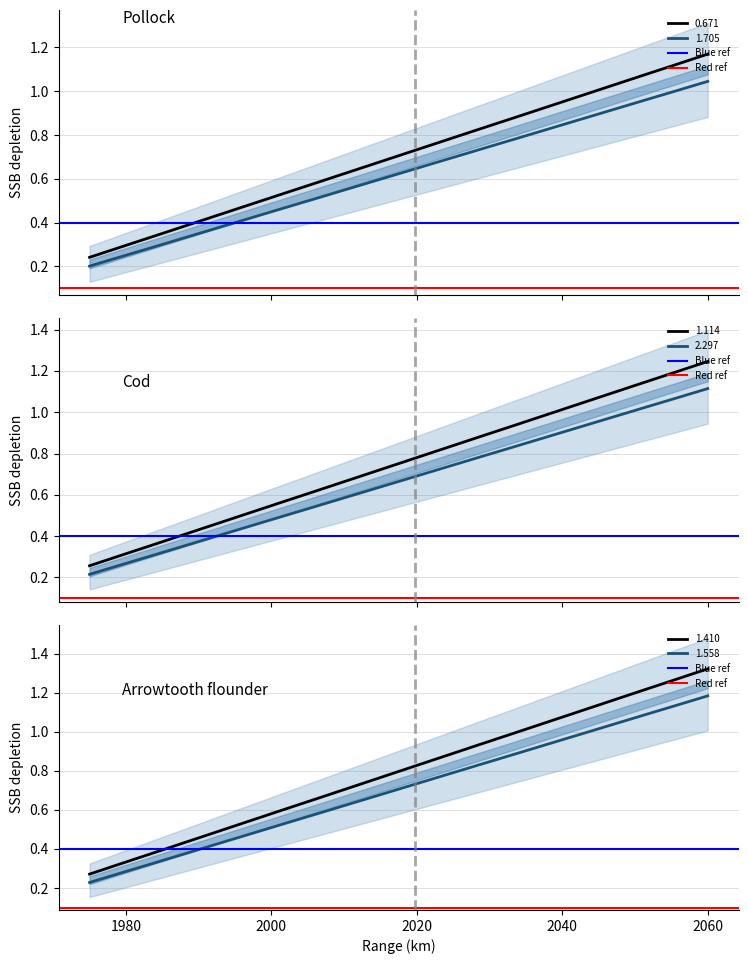

True or false: 1.558 and 1.410 cross at least once.

False